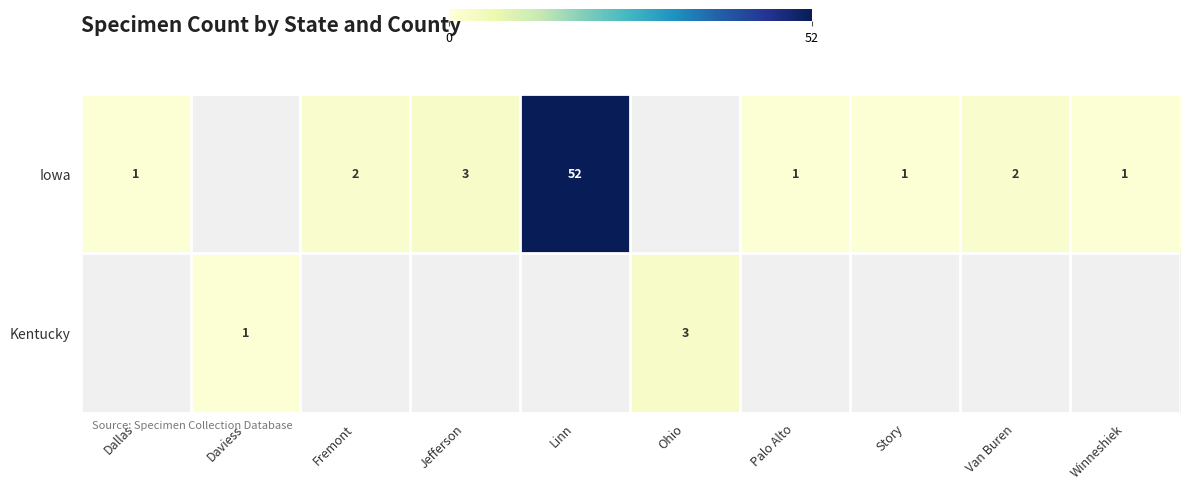

How many data points does each series have?

10